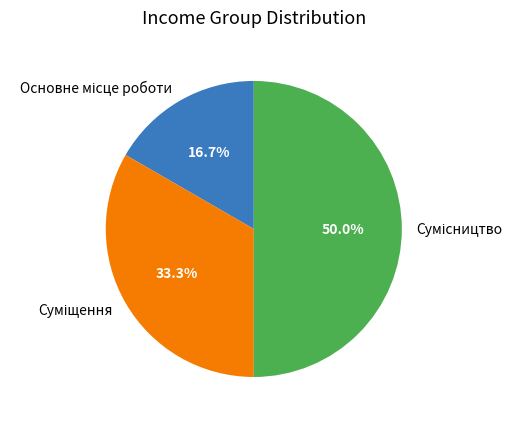

Which slice is the largest?

Сумісництво